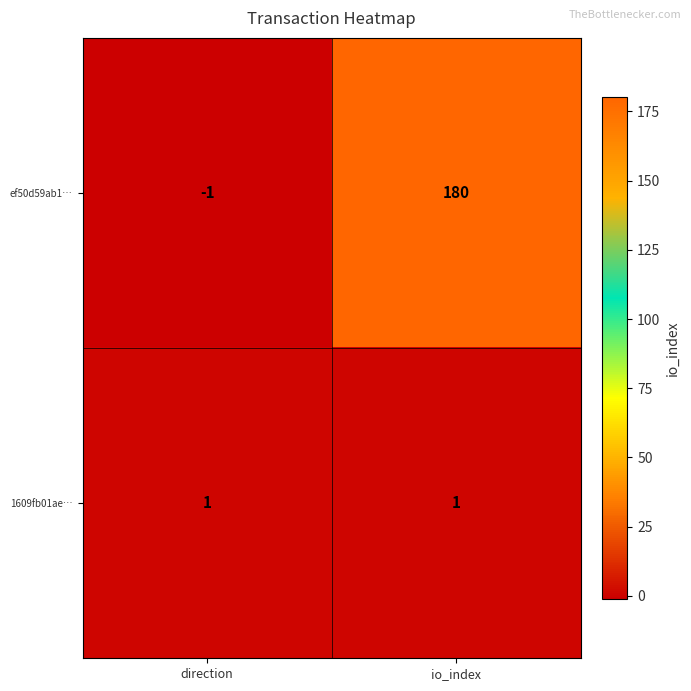

Which series has the largest range (max minus min)?

ef50d59ab1…